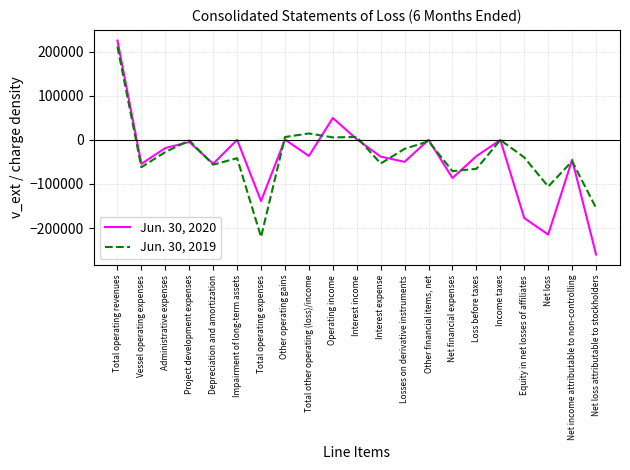

What is the difference between the maximum and minimum values in the Jun. 30, 2020 series?

484682